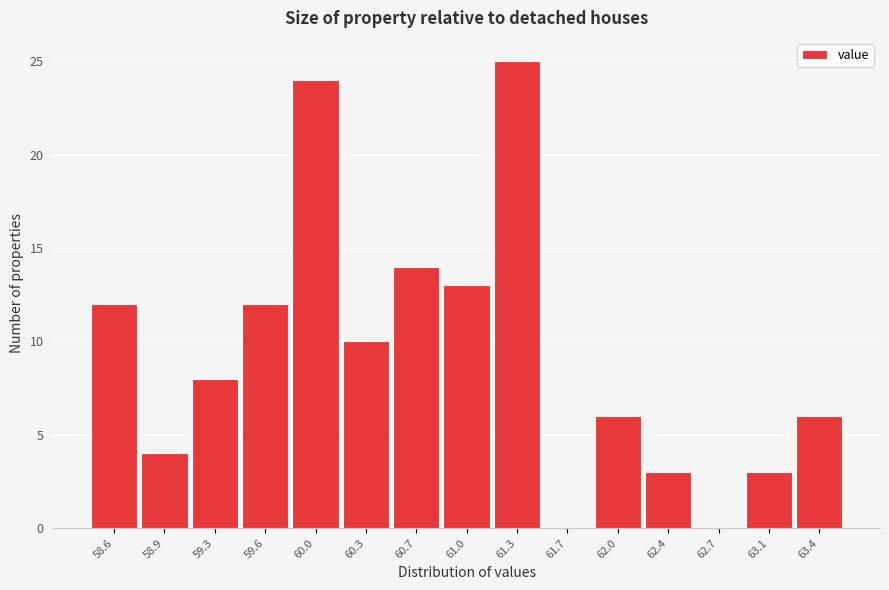

Reading left to right, extract all data points from this chart.

58.6=12	58.9=4	59.3=8	59.6=12	60.0=24	60.3=10	60.7=14	61.0=13	61.3=25	61.7=0	62.0=6	62.4=3	62.7=0	63.1=3	63.4=6